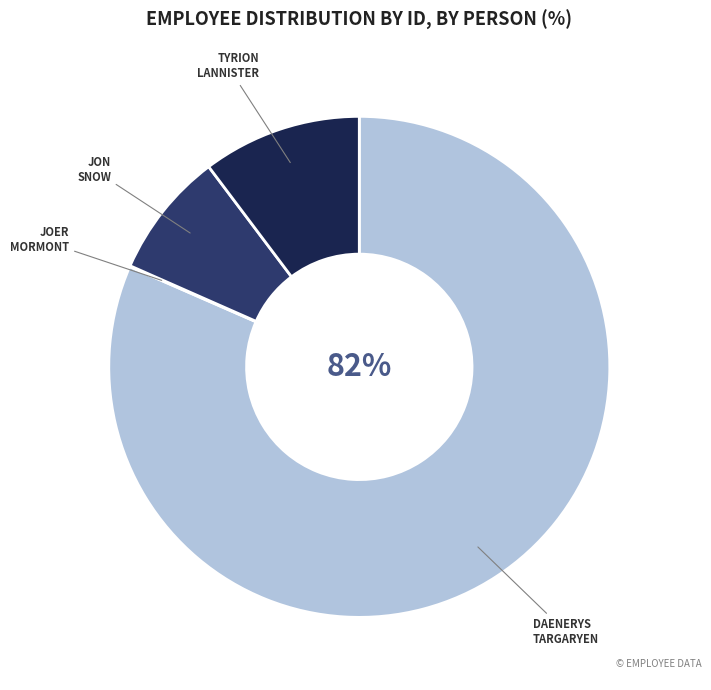

Is there any slice that represents more than half of the pie?

Yes